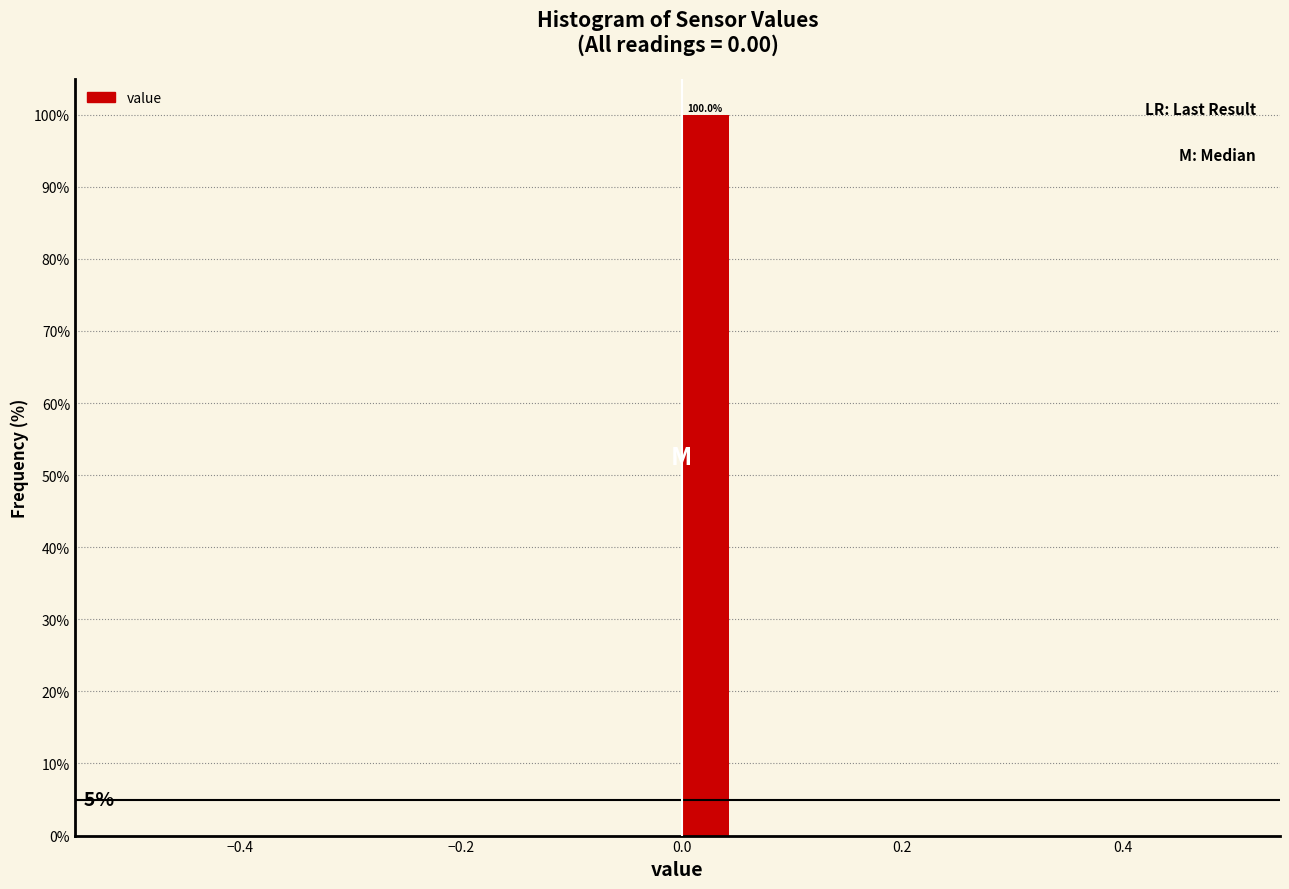

Read against the x-axis, roughly where is the centre of the tallest bar?

0.02